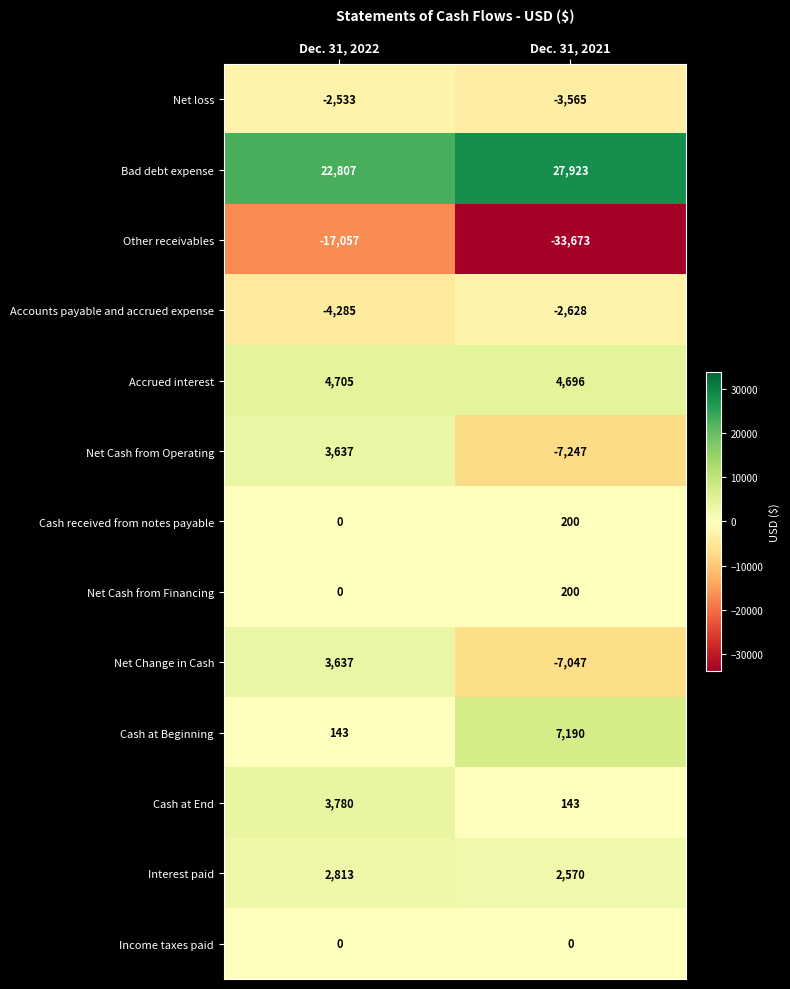

At which category is the sum across all series the highest?

Dec. 31, 2022